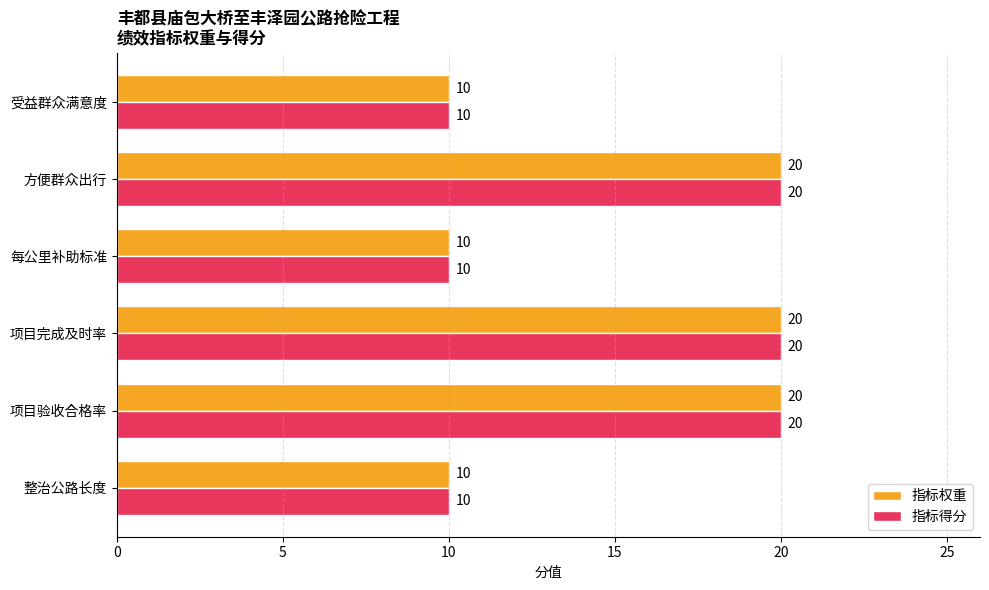

Count the 指标得分 values in the range 10 to 20.

6